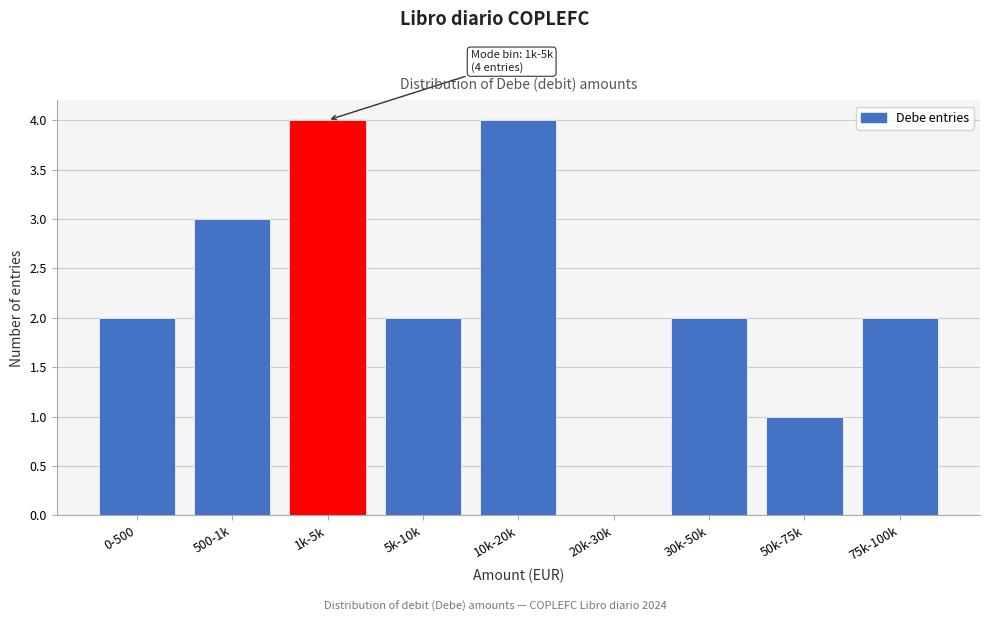

Reading right to left, extract all data points from this chart.

75k-100k=2	50k-75k=1	30k-50k=2	20k-30k=0	10k-20k=4	5k-10k=2	1k-5k=4	500-1k=3	0-500=2